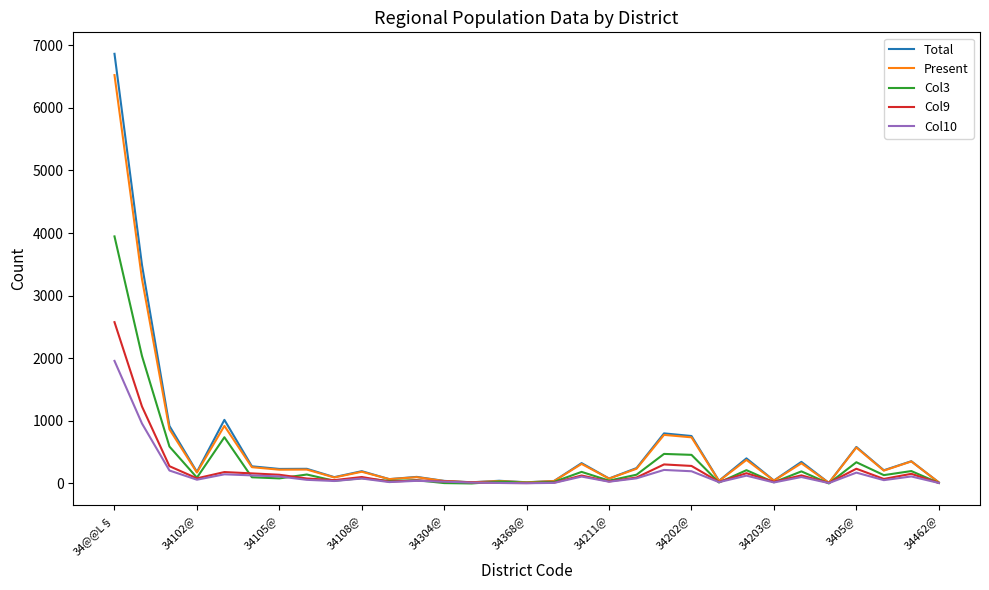

What is the highest value of the Total series?

6864